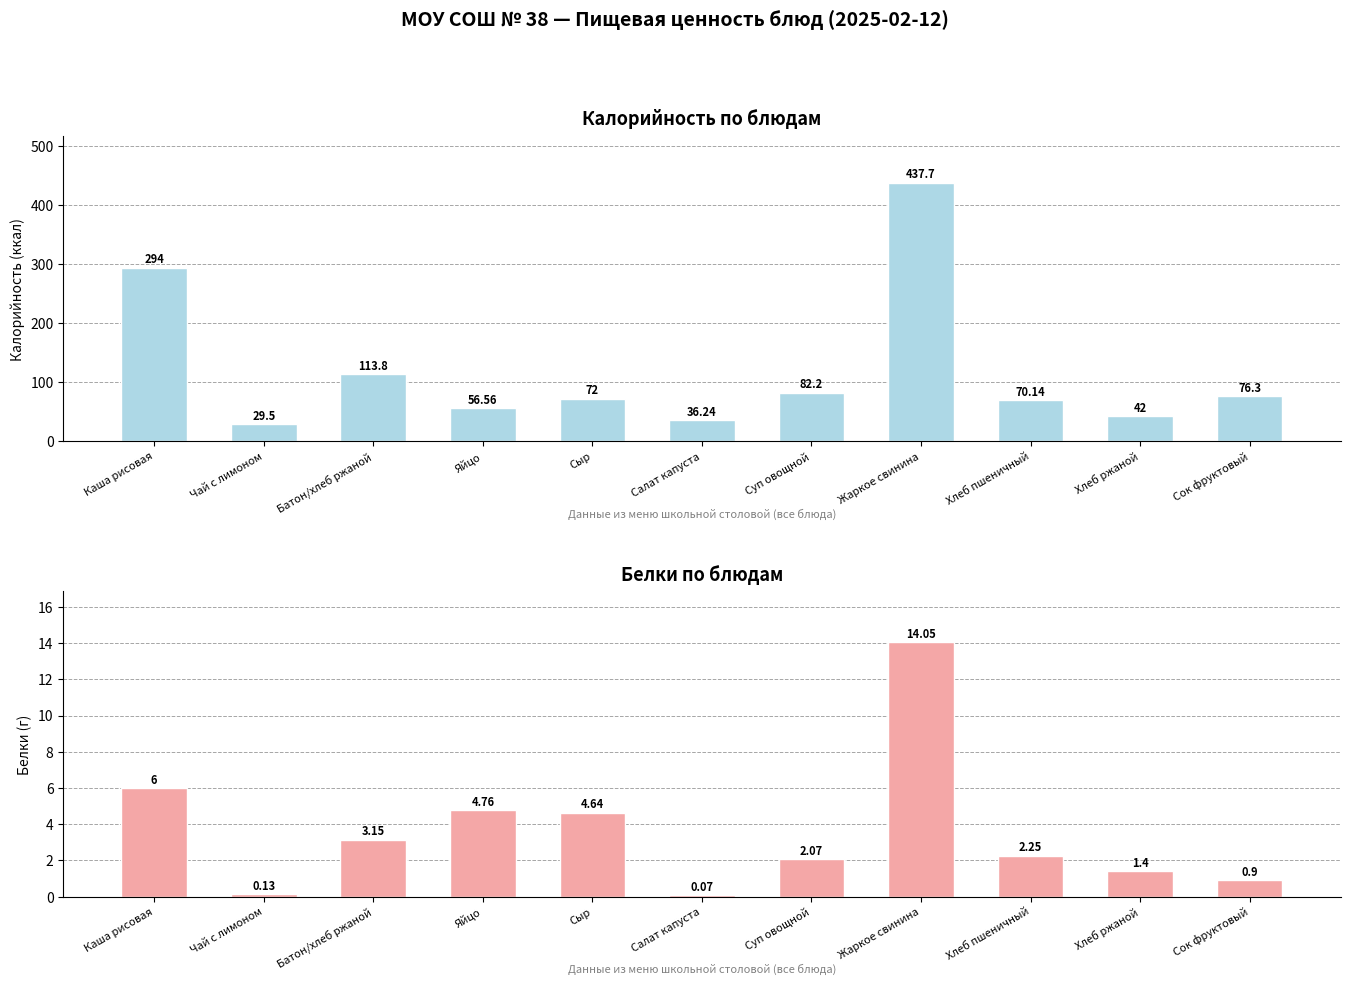

Is it true that Калорийность equals 104.6 at Каша рисовая?

False